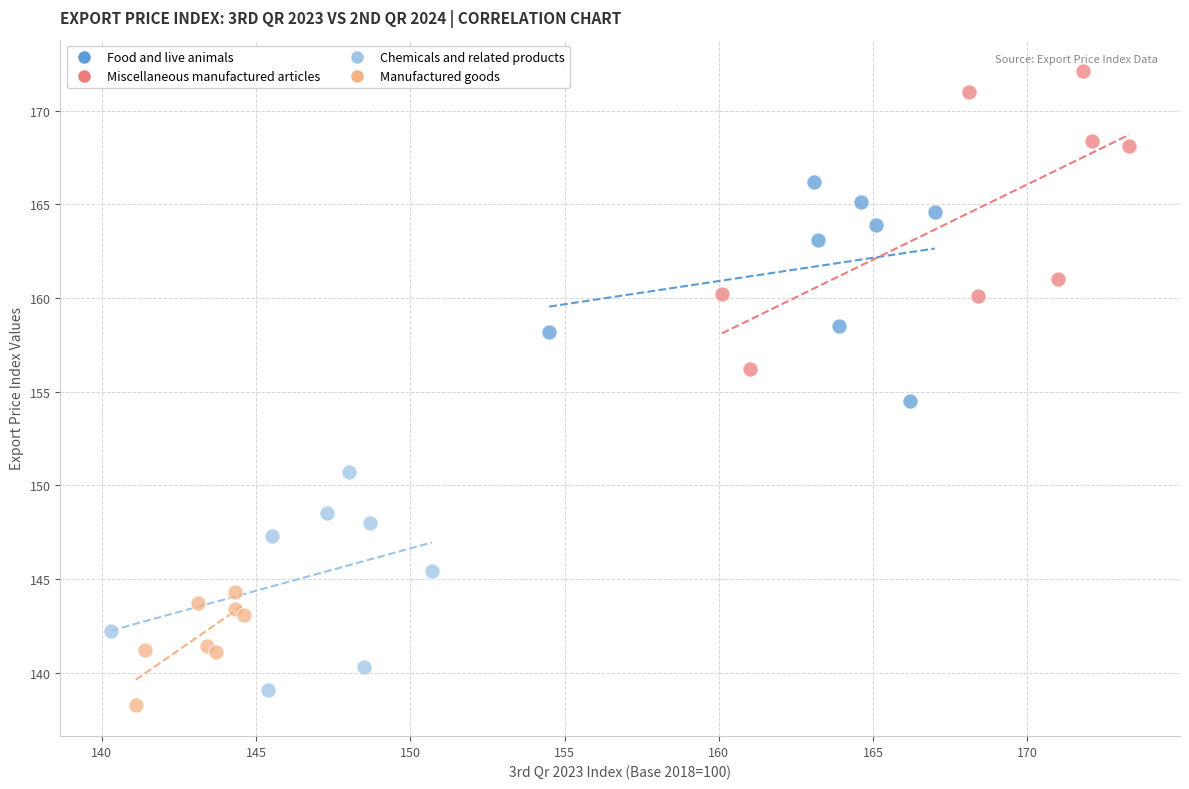

Which series contains the highest Y value?

Miscellaneous manufactured articles